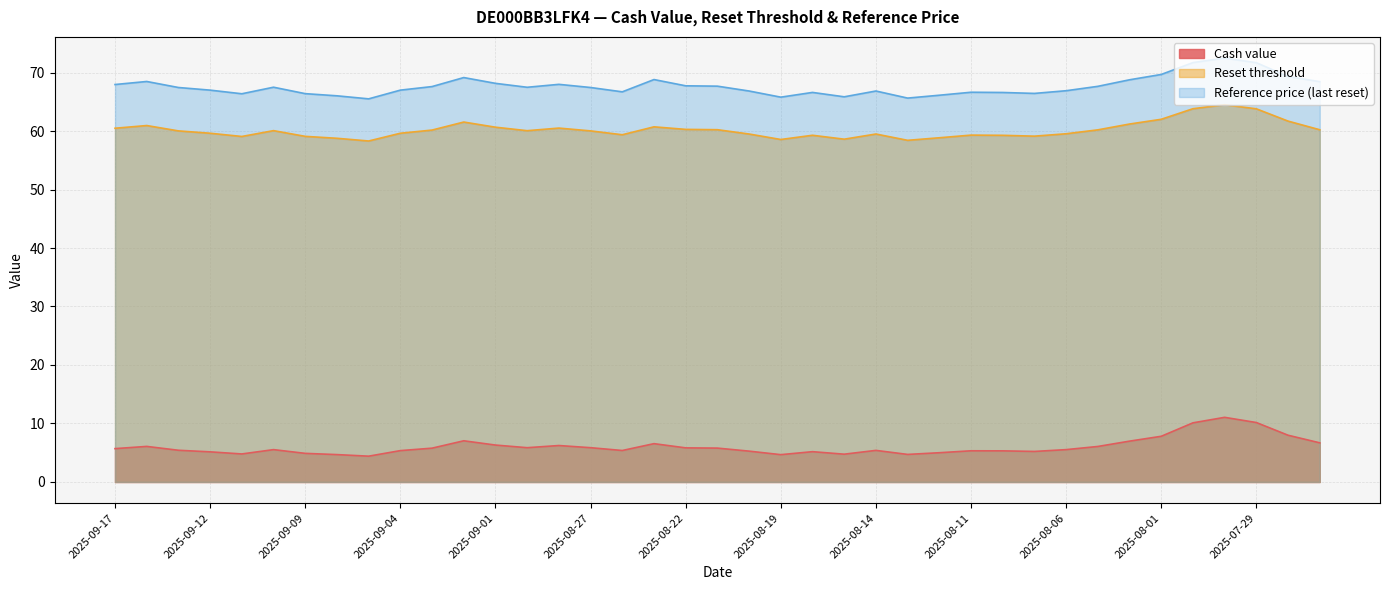

What is the highest value of the Cash value series?

11.1